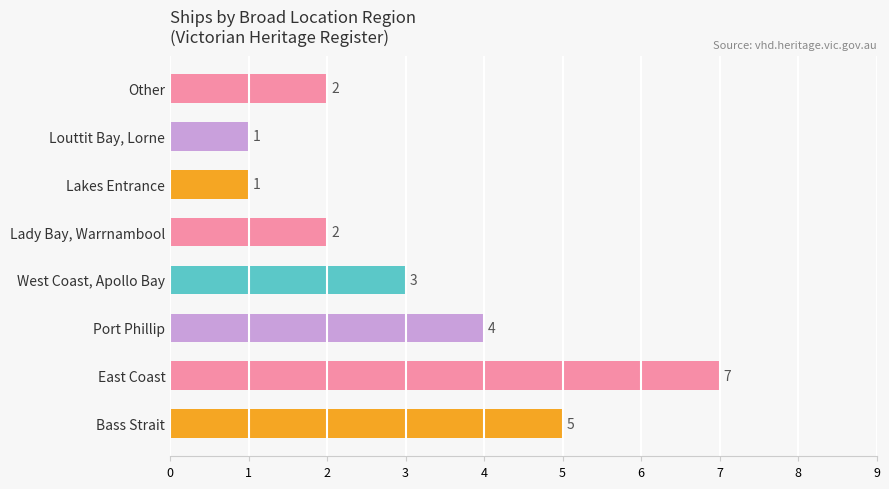

What value does the data have at Bass Strait?

5